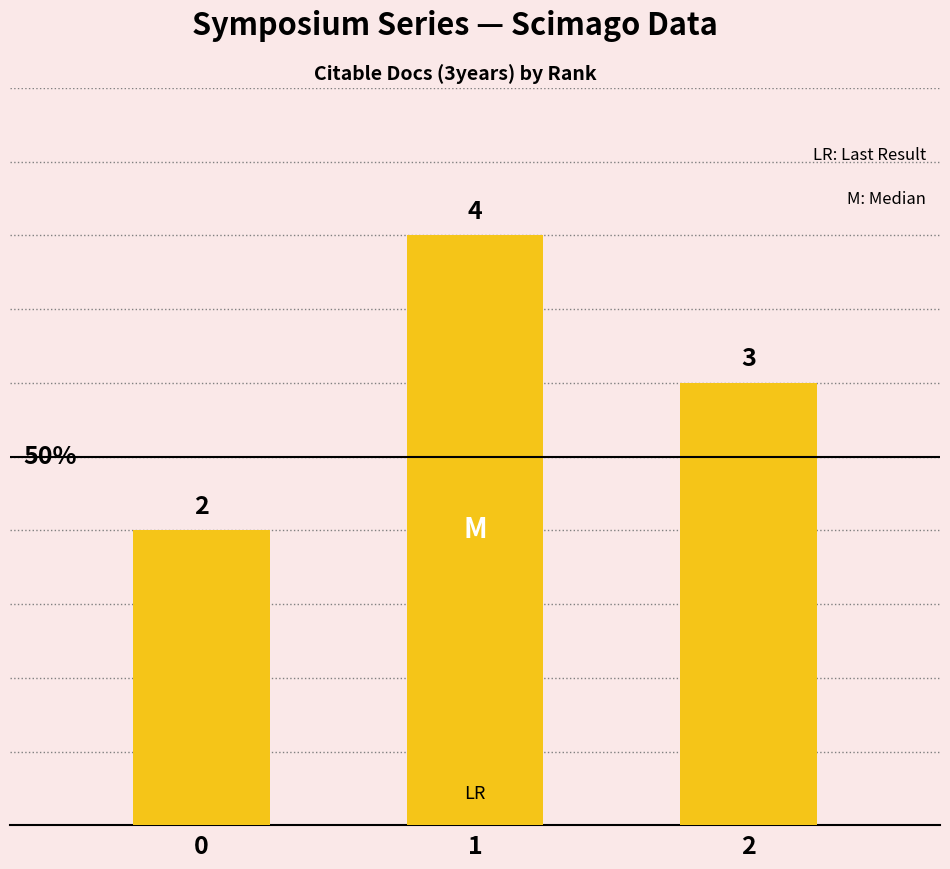

What is the sum of all values?

9